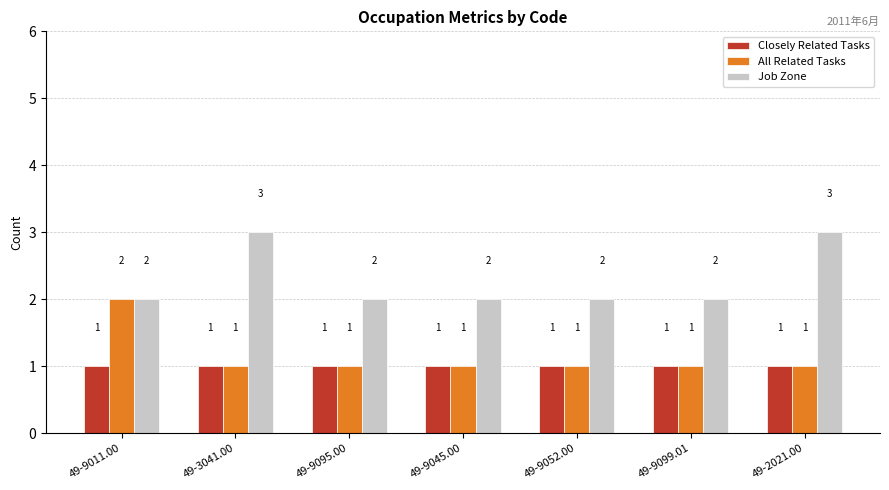

What value does the All Related Tasks series have at 49-9099.01?

1